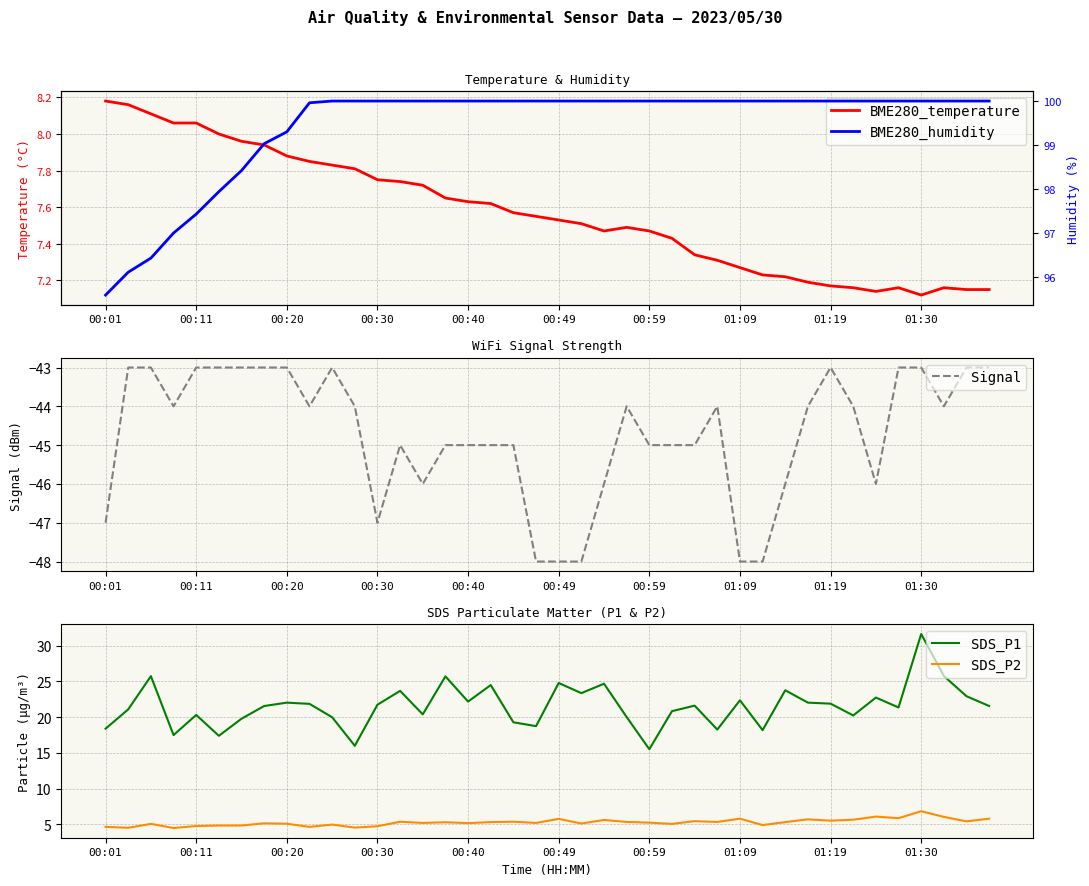

Reading left to right, what are all the values shown in this chart?

BME280_temperature: 8.2	8.2	8.1	8.1	8.1	8.0	8.0	7.9	7.9	7.8	7.8	7.8	7.8	7.7	7.7	7.7	7.6	7.6	7.6	7.5	7.5	7.5	7.5	7.5	7.5	7.4	7.3	7.3	7.3	7.2	7.2	7.2	7.2	7.2	7.1	7.2	7.1	7.2	7.2	7.2
Signal: -47.0	-43.0	-43.0	-44.0	-43.0	-43.0	-43.0	-43.0	-43.0	-44.0	-43.0	-44.0	-47.0	-45.0	-46.0	-45.0	-45.0	-45.0	-45.0	-48.0	-48.0	-48.0	-46.0	-44.0	-45.0	-45.0	-45.0	-44.0	-48.0	-48.0	-46.0	-44.0	-43.0	-44.0	-46.0	-43.0	-43.0	-44.0	-43.0	-43.0
SDS_P1: 18.4	21.1	25.7	17.5	20.3	17.4	19.8	21.6	22.0	21.9	20.0	16.0	21.7	23.7	20.4	25.7	22.2	24.5	19.3	18.7	24.8	23.4	24.7	20.0	15.5	20.8	21.6	18.2	22.4	18.2	23.8	22.0	21.9	20.2	22.7	21.4	31.6	25.8	22.9	21.6
SDS_P2: 4.6	4.5	5.0	4.5	4.8	4.8	4.8	5.1	5.1	4.6	5.0	4.5	4.7	5.3	5.2	5.3	5.2	5.3	5.3	5.2	5.8	5.1	5.6	5.3	5.2	5.0	5.4	5.3	5.8	4.9	5.3	5.7	5.5	5.6	6.1	5.8	6.8	6.0	5.4	5.8
BME280_humidity: 95.6	96.1	96.4	97.0	97.4	97.9	98.4	99.0	99.3	100.0	100.0	100.0	100.0	100.0	100.0	100.0	100.0	100.0	100.0	100.0	100.0	100.0	100.0	100.0	100.0	100.0	100.0	100.0	100.0	100.0	100.0	100.0	100.0	100.0	100.0	100.0	100.0	100.0	100.0	100.0